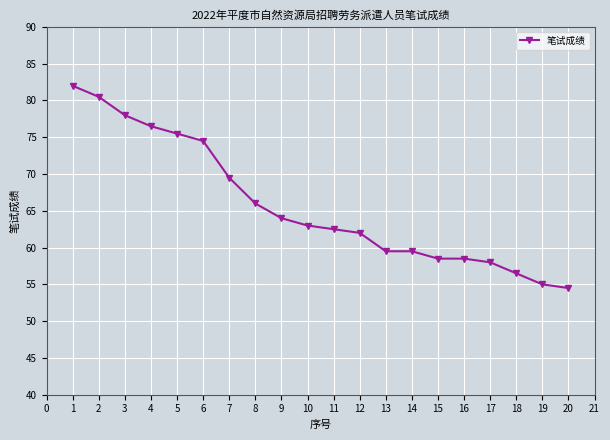

Does the chart display data point markers on the line(s)?

Yes